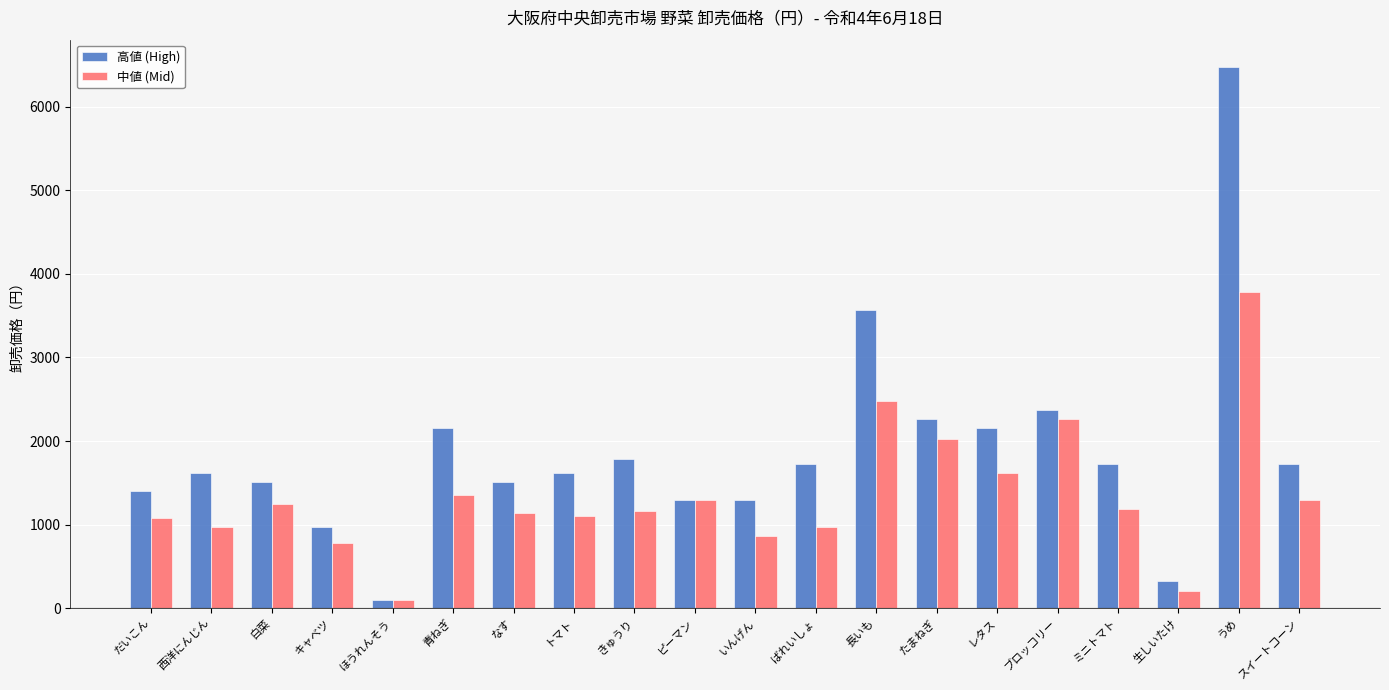

Which category has the highest value in the 中値 (Mid) series?

うめ